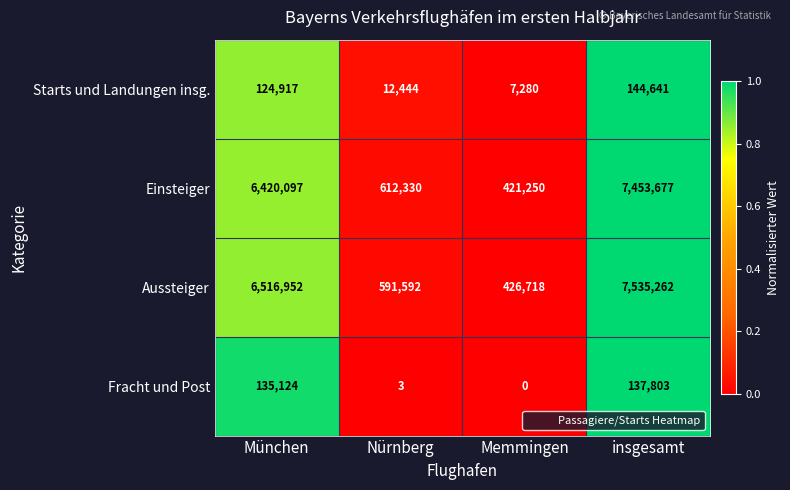

What is the difference between the highest and lowest values at insgesamt?

7397459